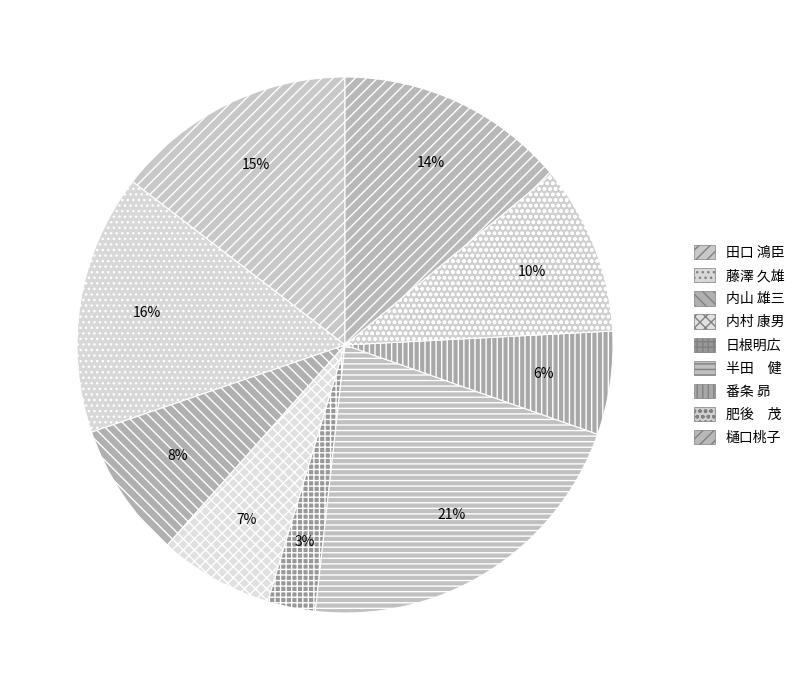

How many segments does this pie chart have?

9